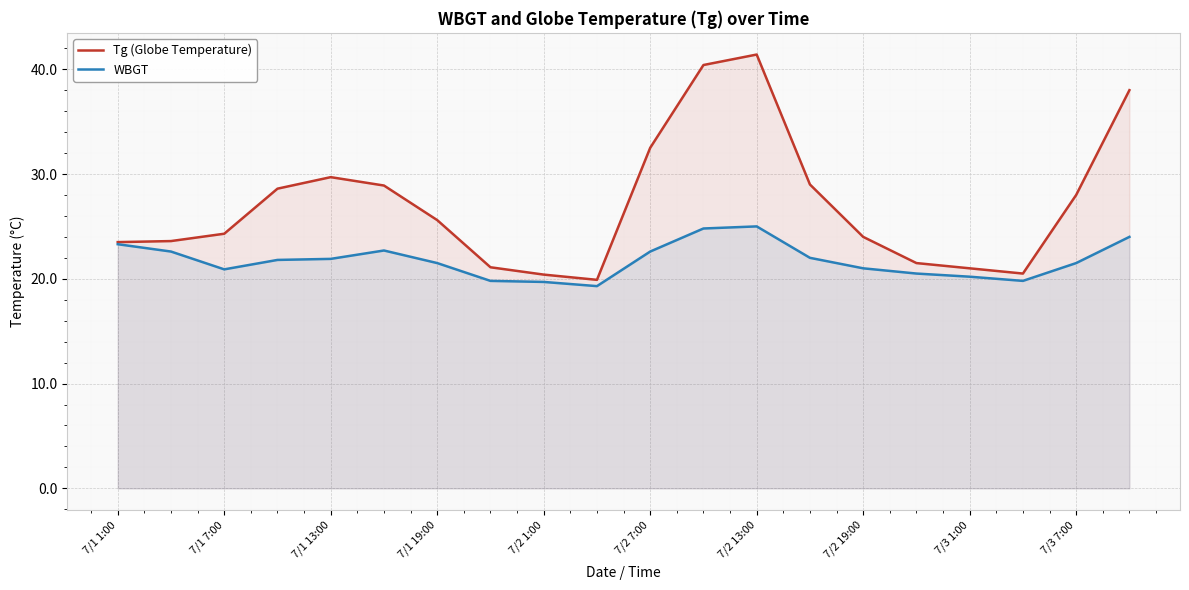

True or false: Tg (Globe Temperature) has more than 0 points higher than both neighbors.

True